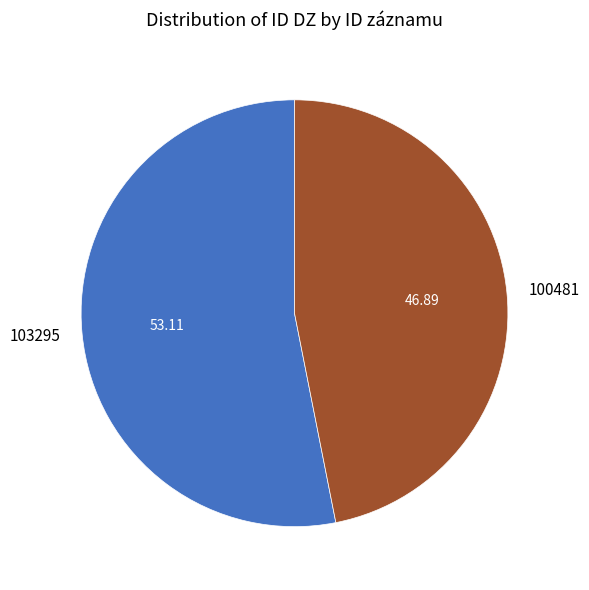

Approximately how many times larger is the value at 100481 compared to 103295?

0.9